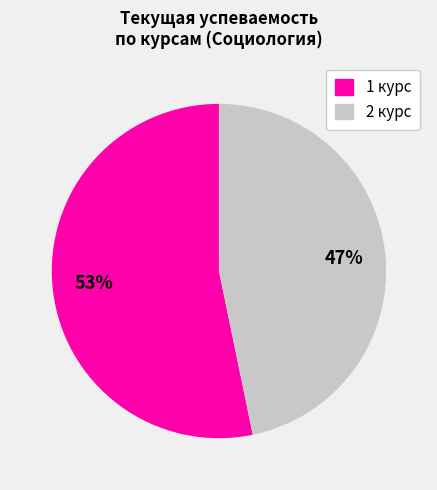

To the nearest percent, what portion does 2 курс represent?

47%